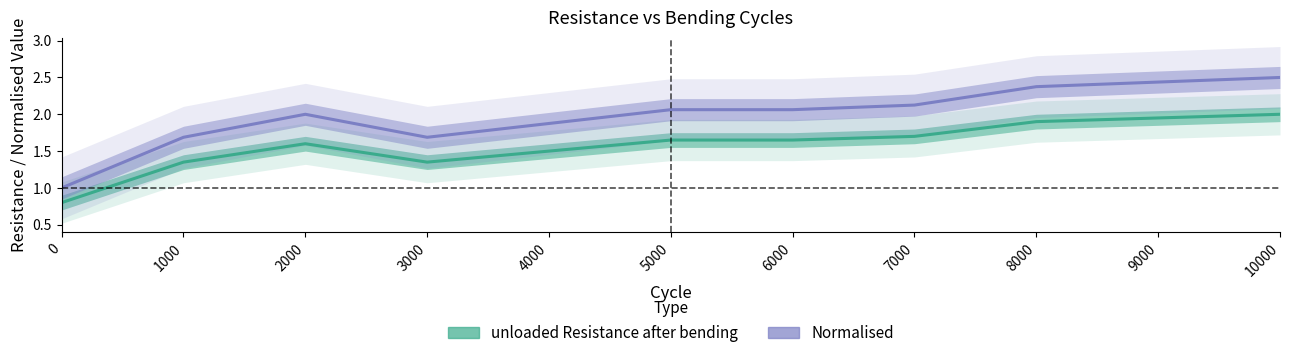

Reading right to left, list all the values displayed in this chart.

unloaded Resistance after bending: 2.0	1.9	1.9	1.7	1.6	1.6	1.5	1.4	1.6	1.4	0.8
Normalised: 2.5	2.4	2.4	2.1	2.1	2.1	1.9	1.7	2.0	1.7	1.0